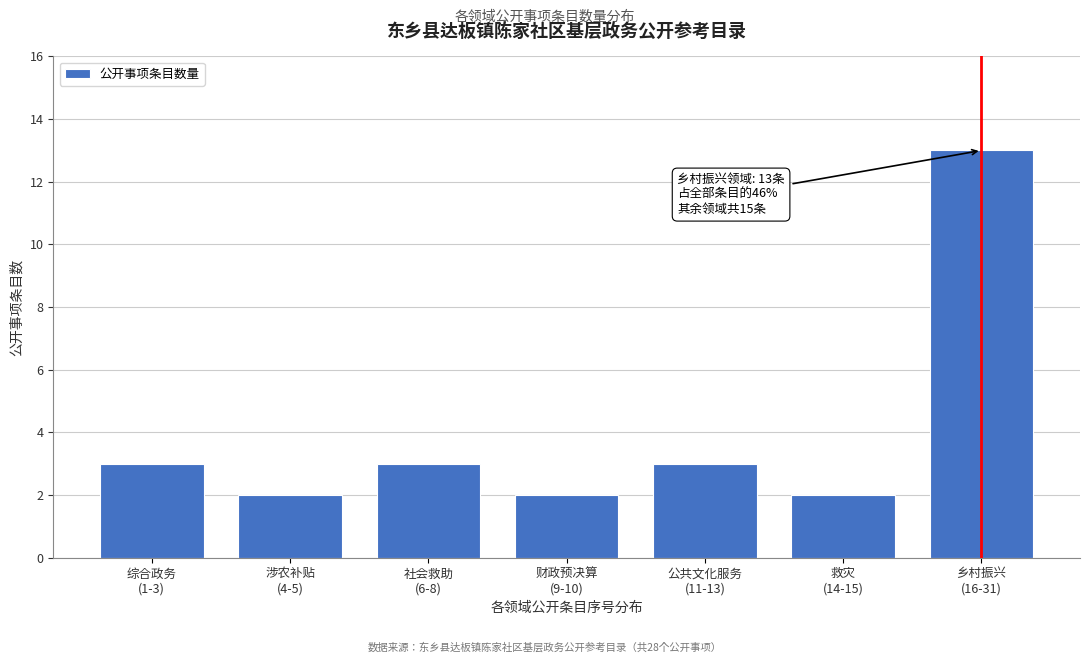

Reading right to left, what are all the values shown in this chart?

13	2	3	2	3	2	3